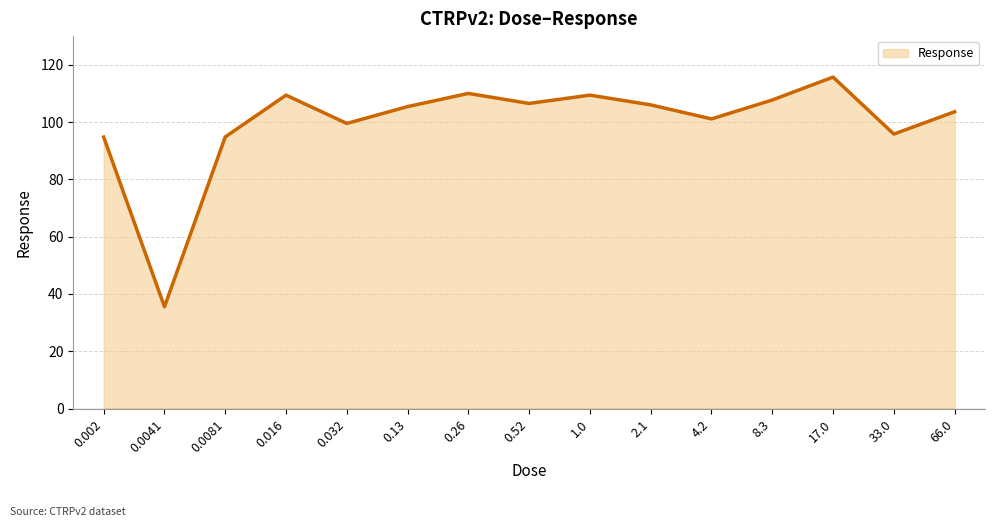

What is the ratio of the value at 0.0041 to the value at 1.0?

0.3